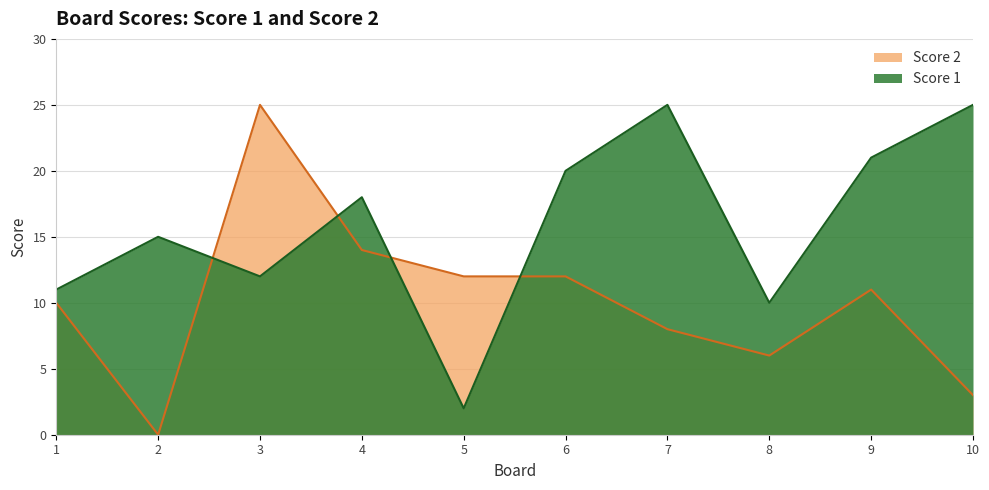

Reading left to right, what are all the values shown in this chart?

Score 1: 11	15	12	18	2	20	25	10	21	25
Score 2: 10	0	25	14	12	12	8	6	11	3